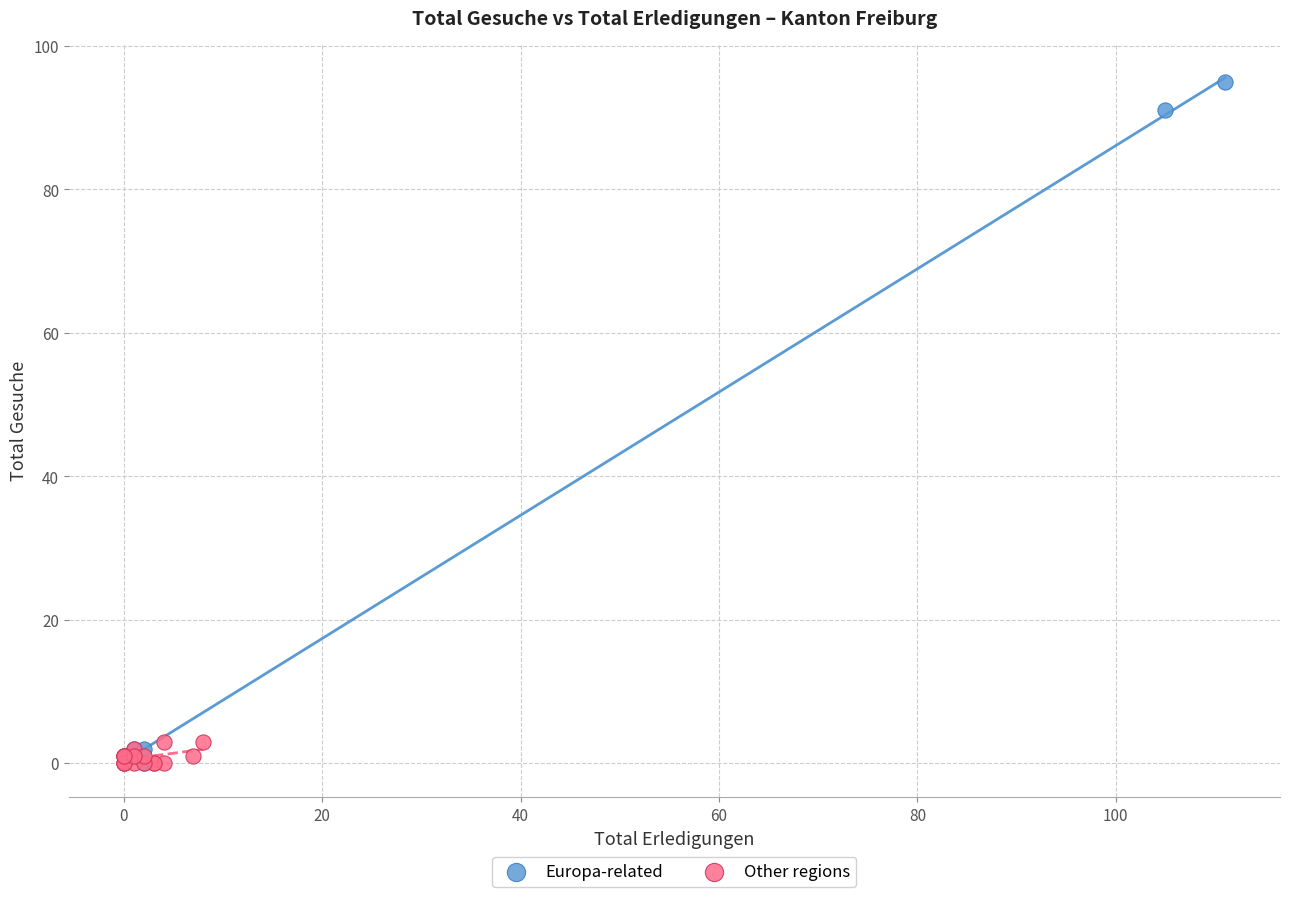

Which series contains the highest Y value?

Europa-related